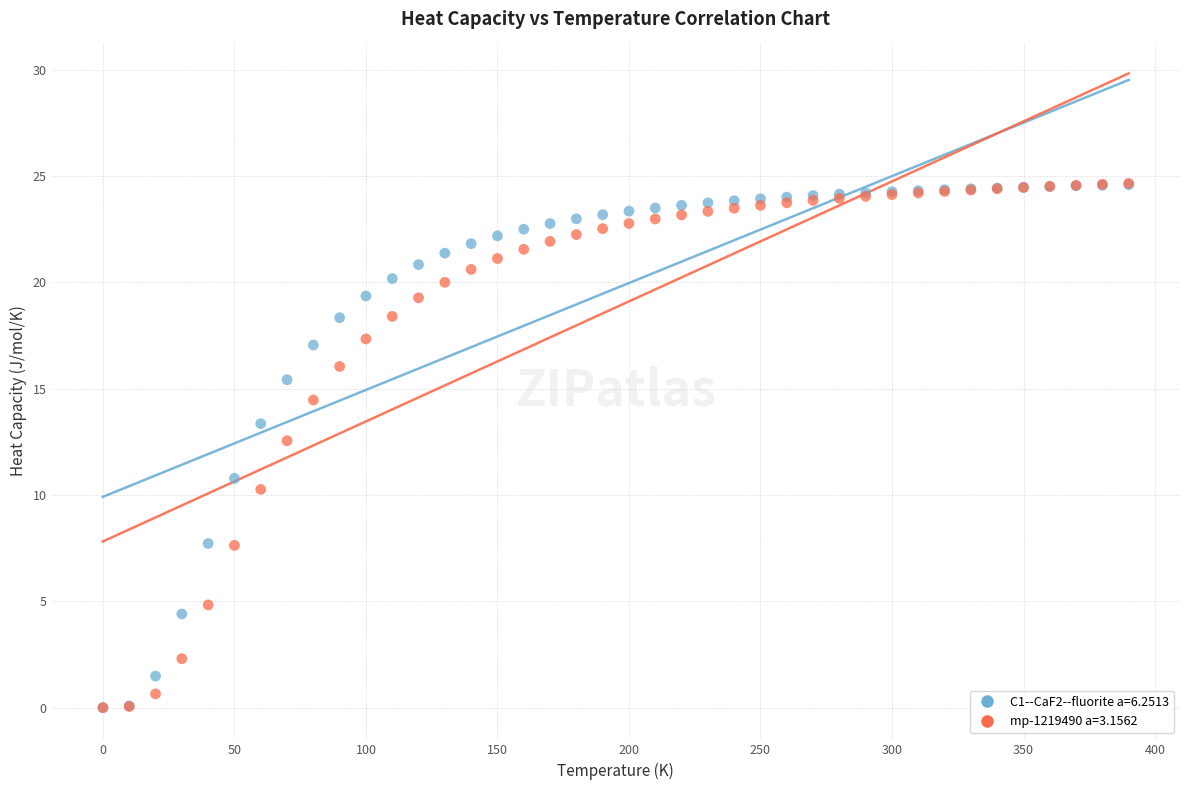

Across all series, what Y value is closest to 12?

12.6